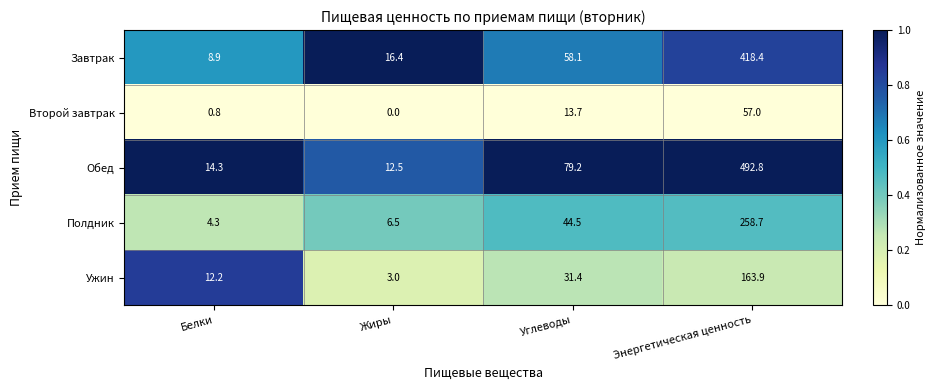

The value of Завтрак at Углеводы is 58.1. True or false?

True